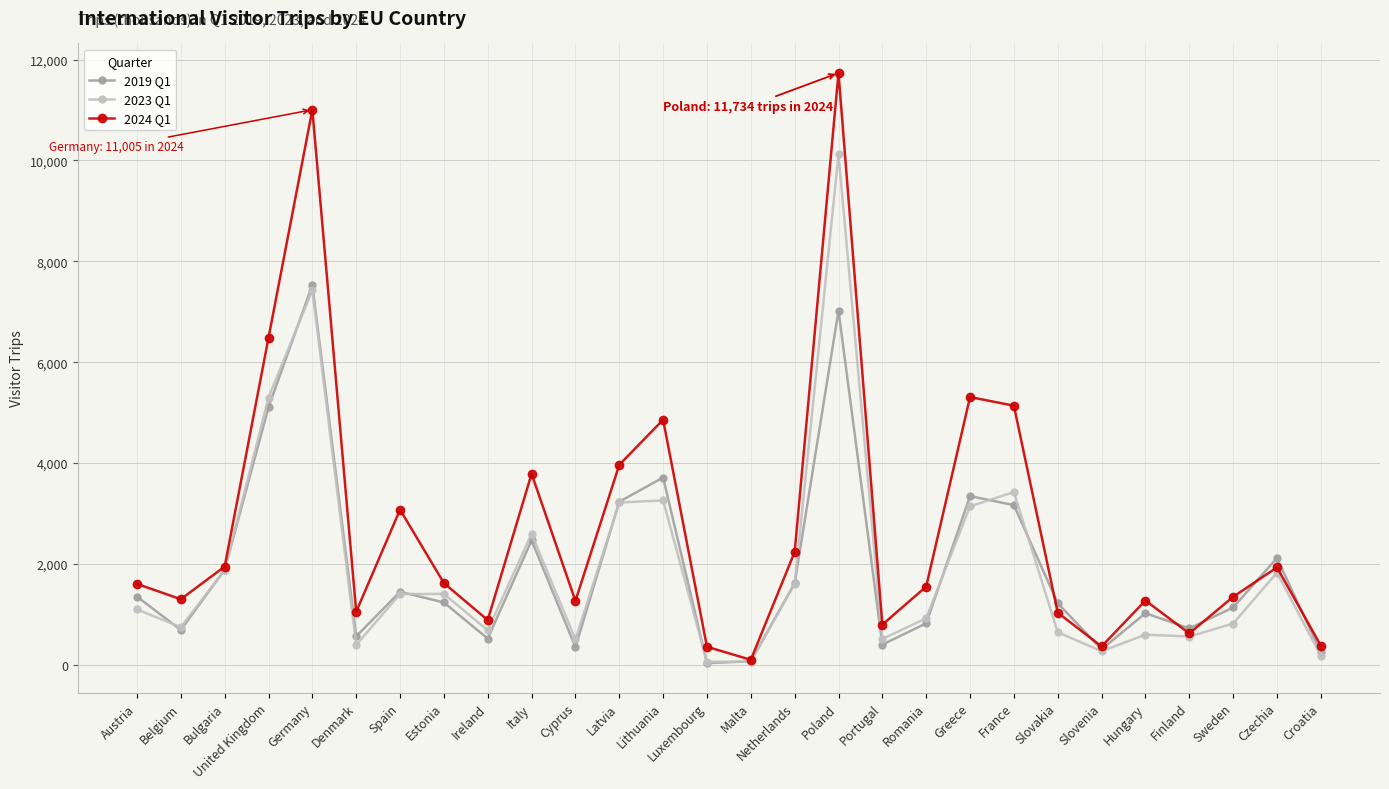

What is the label of the 21st point from the right?

Estonia